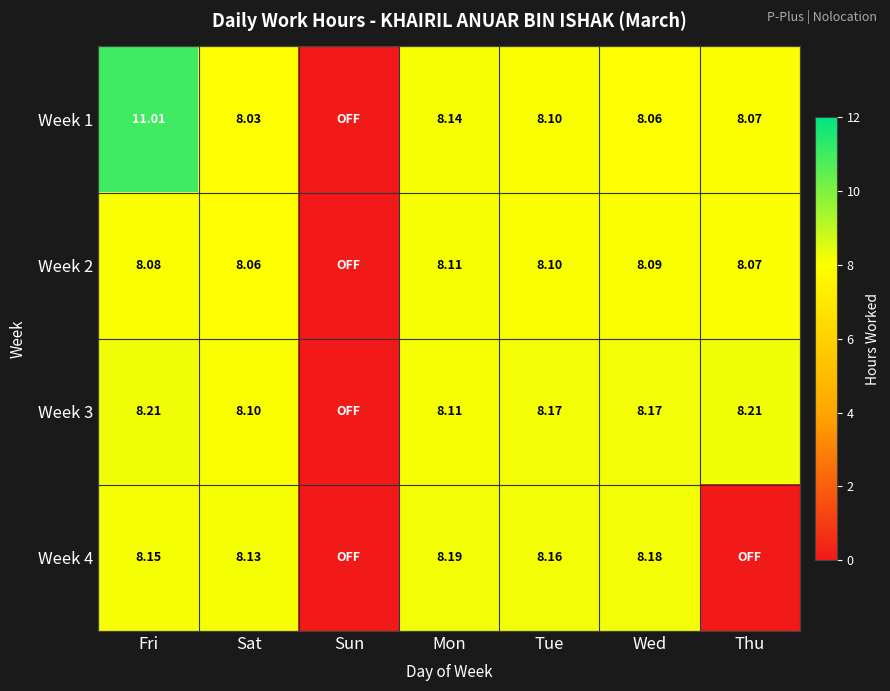

Is the value of Week 2 at Fri greater than the value of Week 3 at Mon?

No